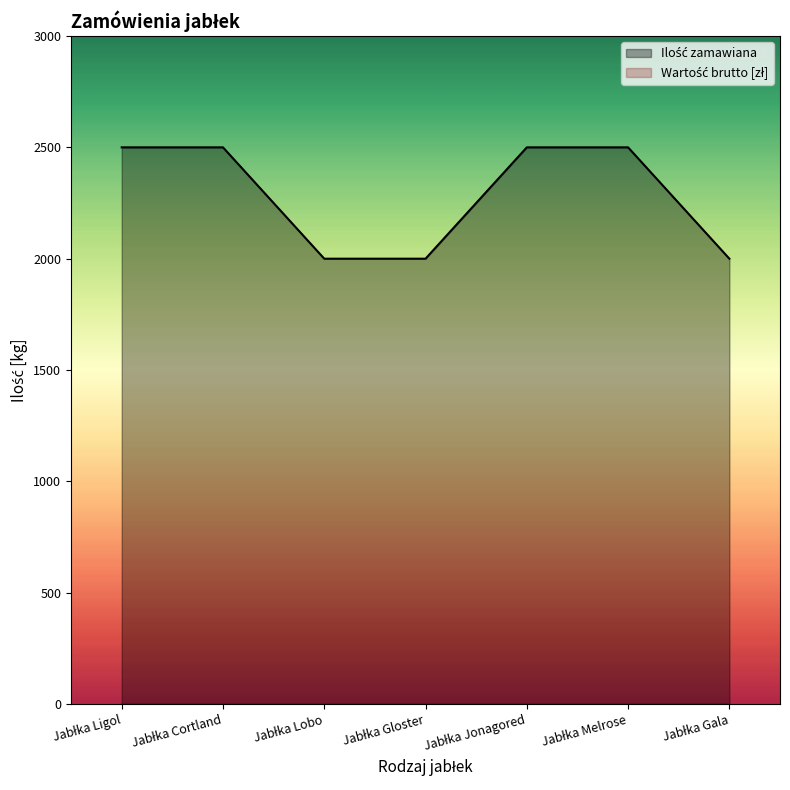

The chart shows a value of 698 at Jabłka Melrose. True or false?

False